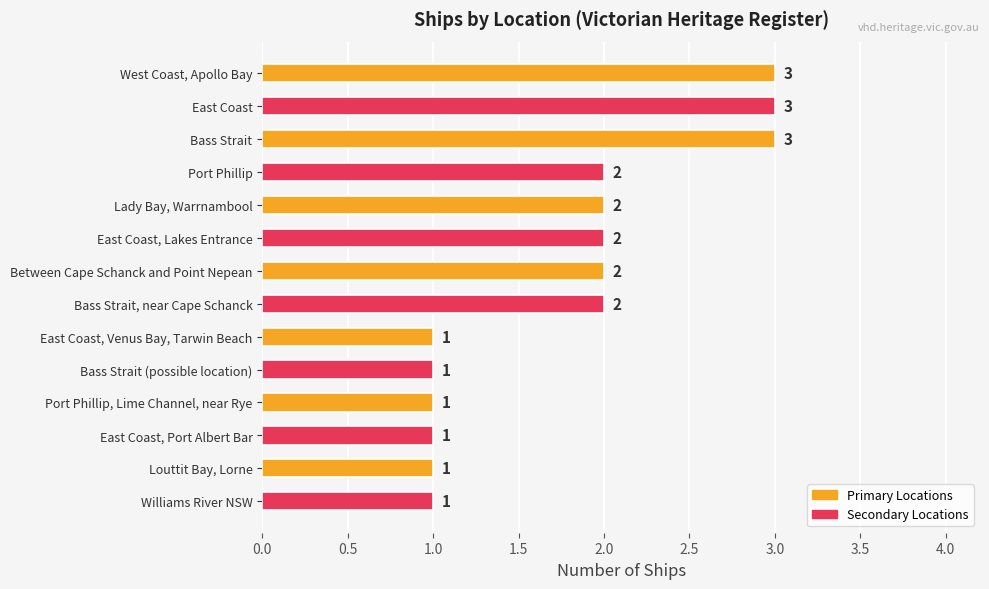

Count the values in the range 1 to 2.

11